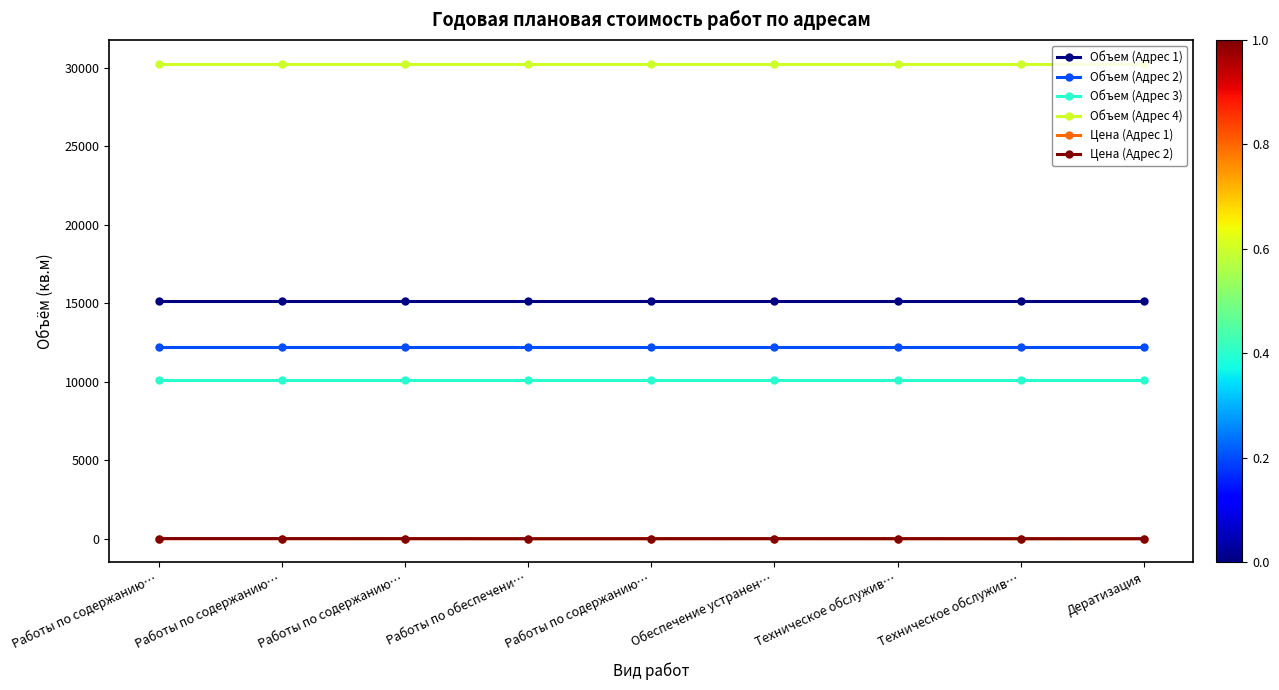

In Цена (Адрес 1), how many points are lower than both neighbors (excluding endpoints)?

1